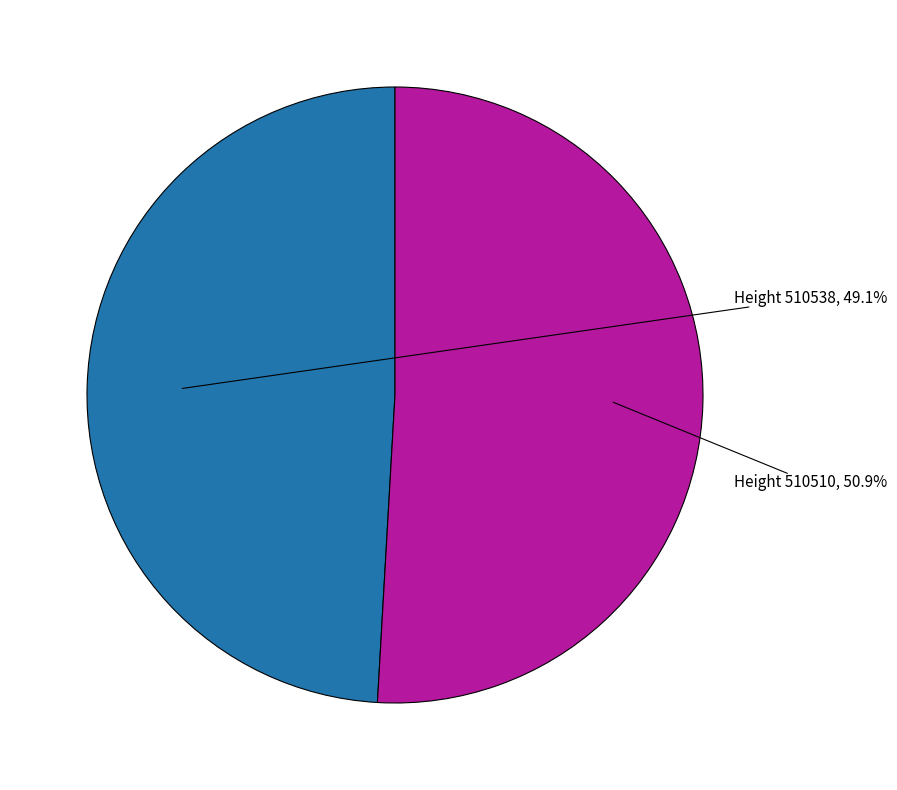

Does any single category account for the majority?

Yes